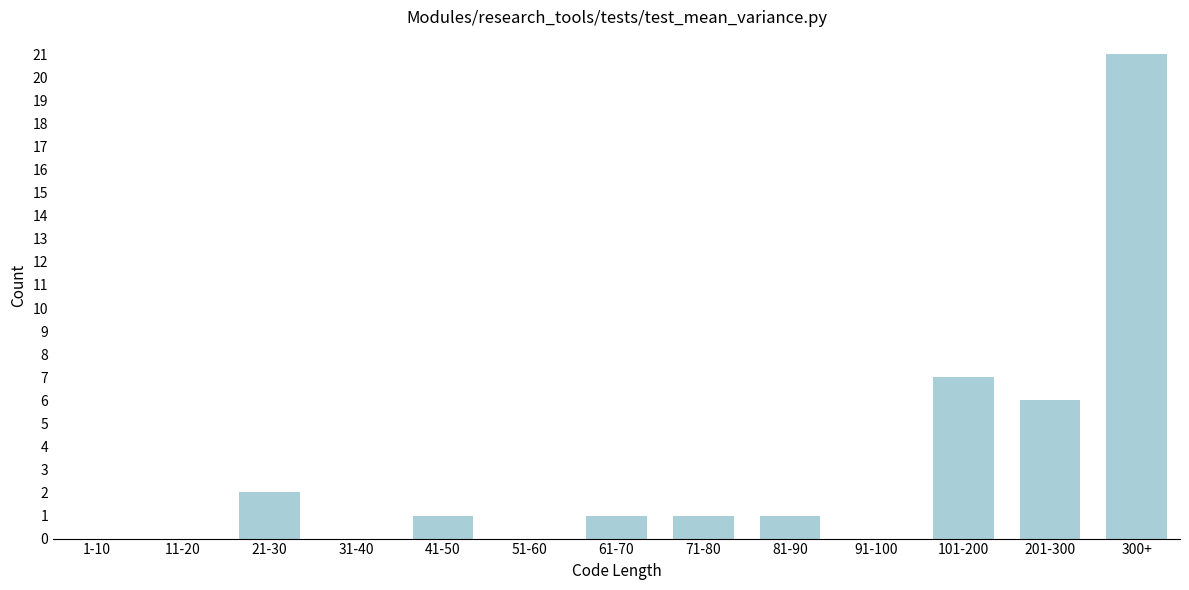

Reading left to right, extract all data points from this chart.

1-10=0	11-20=0	21-30=2	31-40=0	41-50=1	51-60=0	61-70=1	71-80=1	81-90=1	91-100=0	101-200=7	201-300=6	300+=21